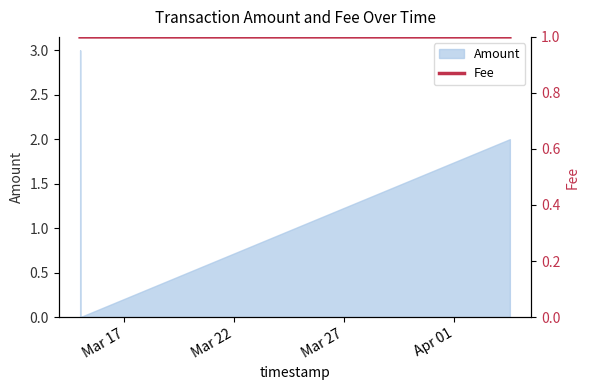

How many lines are shown in the chart?

1